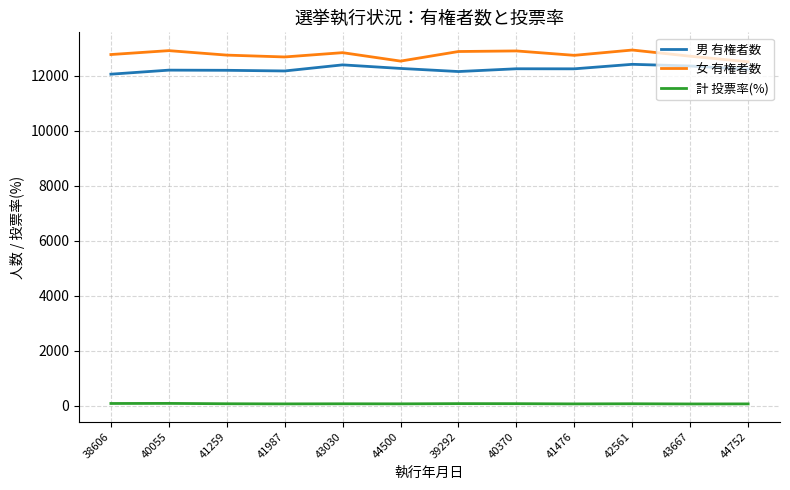

What is the total value across all series at 40055?

25196.8